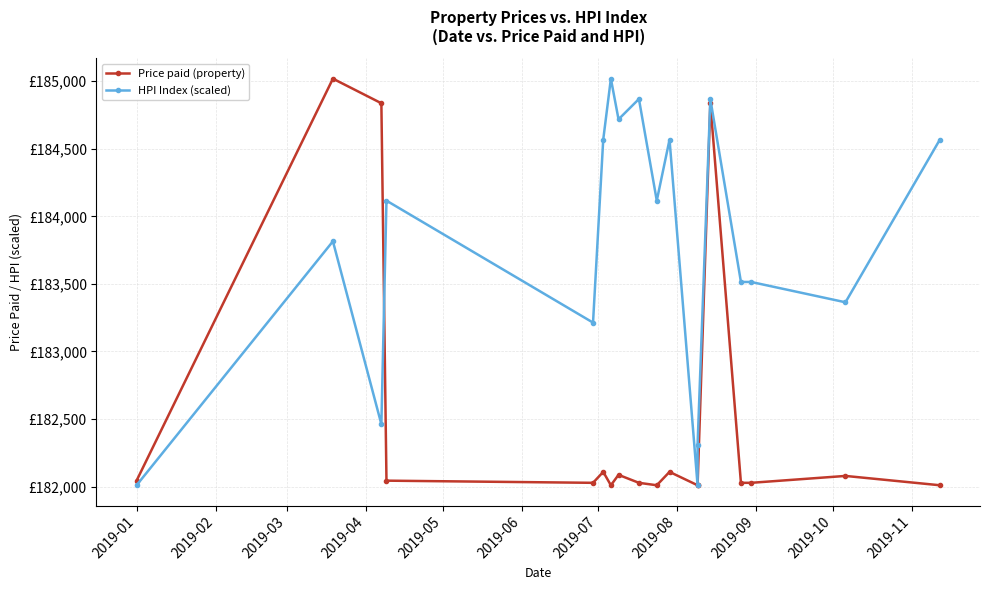

Which has a higher value, 2019-05 or 2019-07?

2019-05